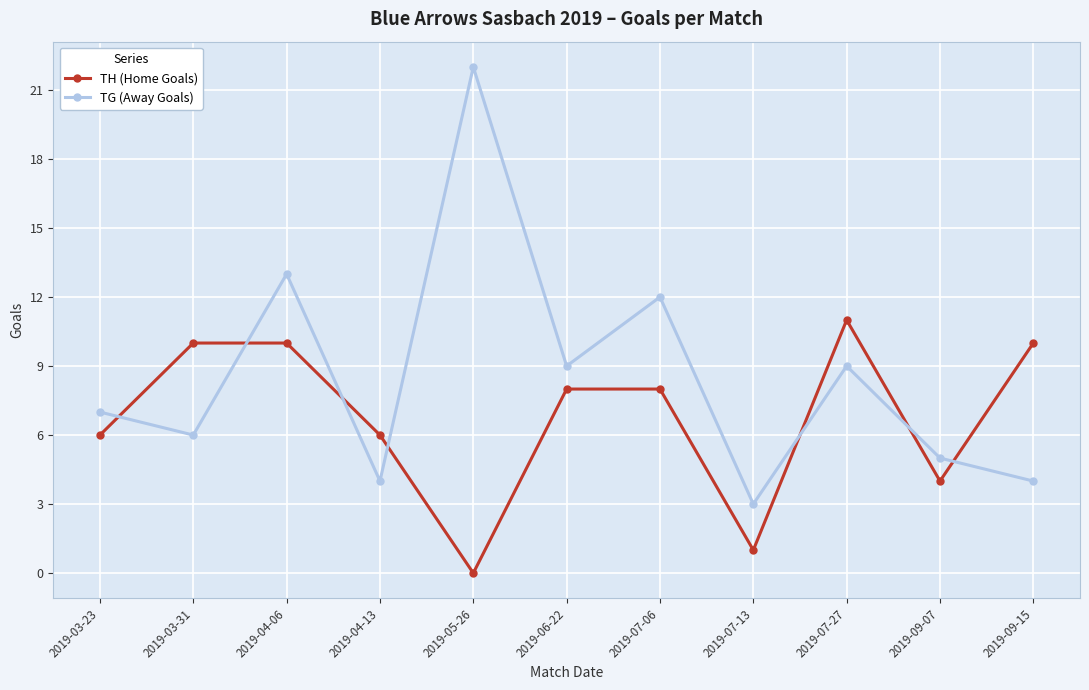

What is the label of the 4th point from the left?

2019-04-13